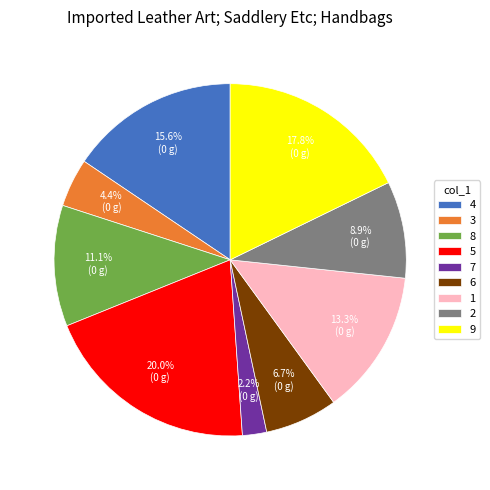

Is the sum of 3 and 5 greater than half?

No